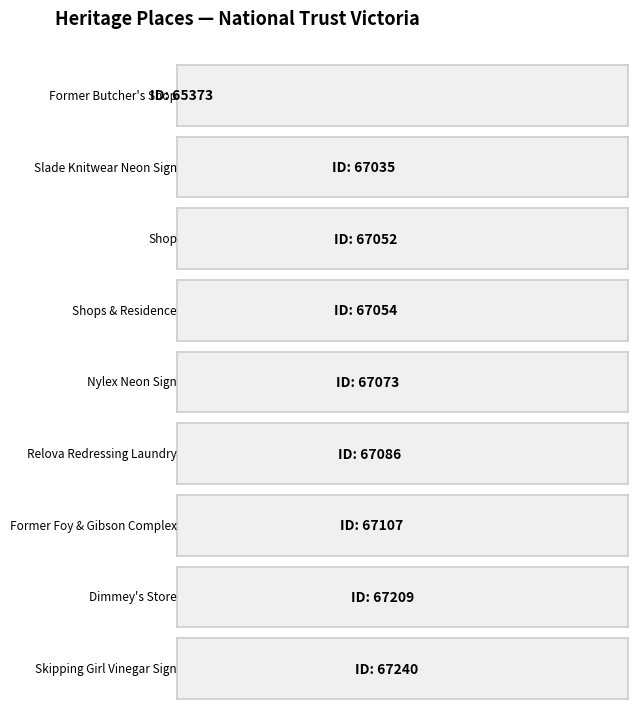

Reading right to left, what are all the values shown in this chart?

67240	67209	67107	67086	67073	67054	67052	67035	65373